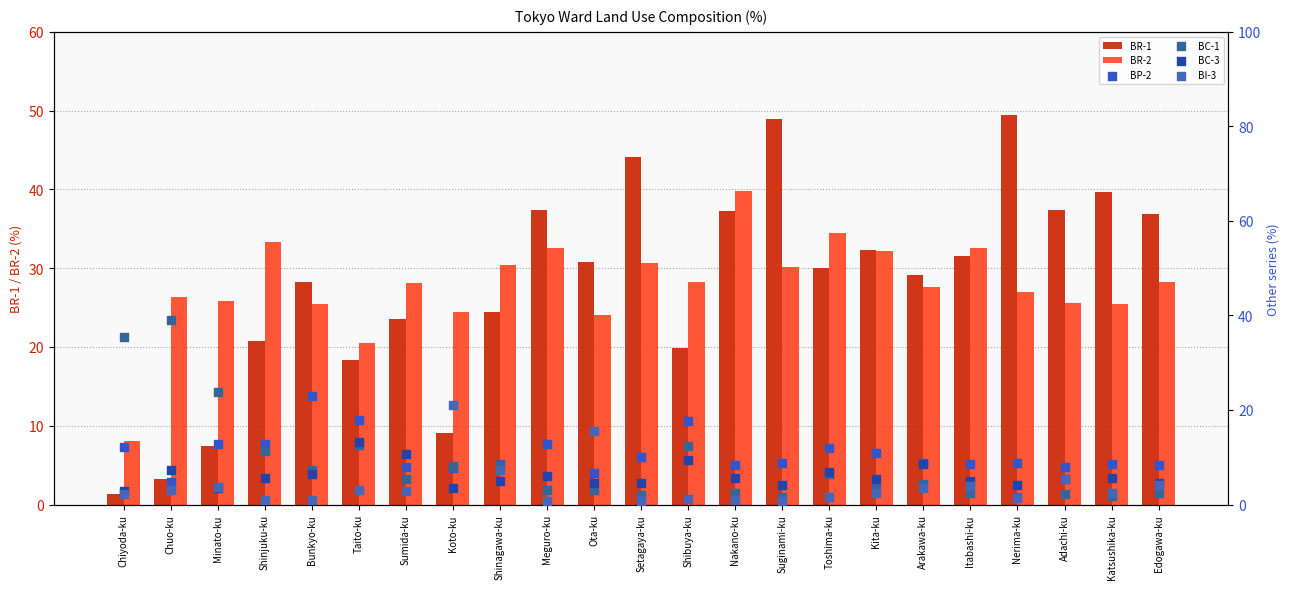

Which series reaches the minimum Y coordinate?

BI-3